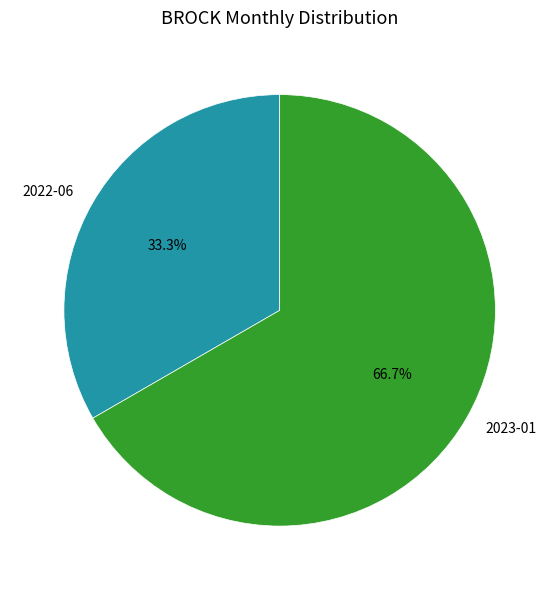

Is the sum of 2023-01 and 2022-06 greater than half?

Yes